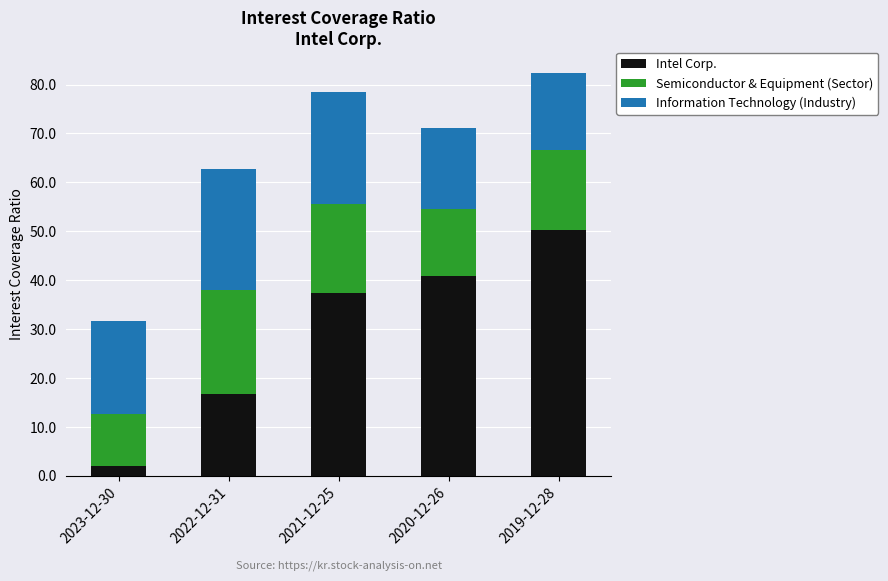

What is the total value across all series at 2022-12-31?

62.7